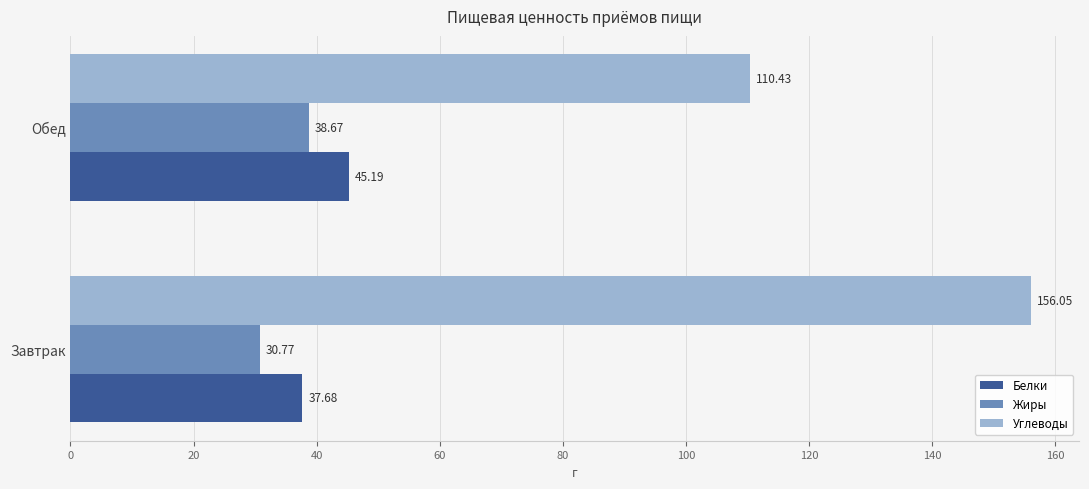

Which category has the lowest value in the Жиры series?

Завтрак